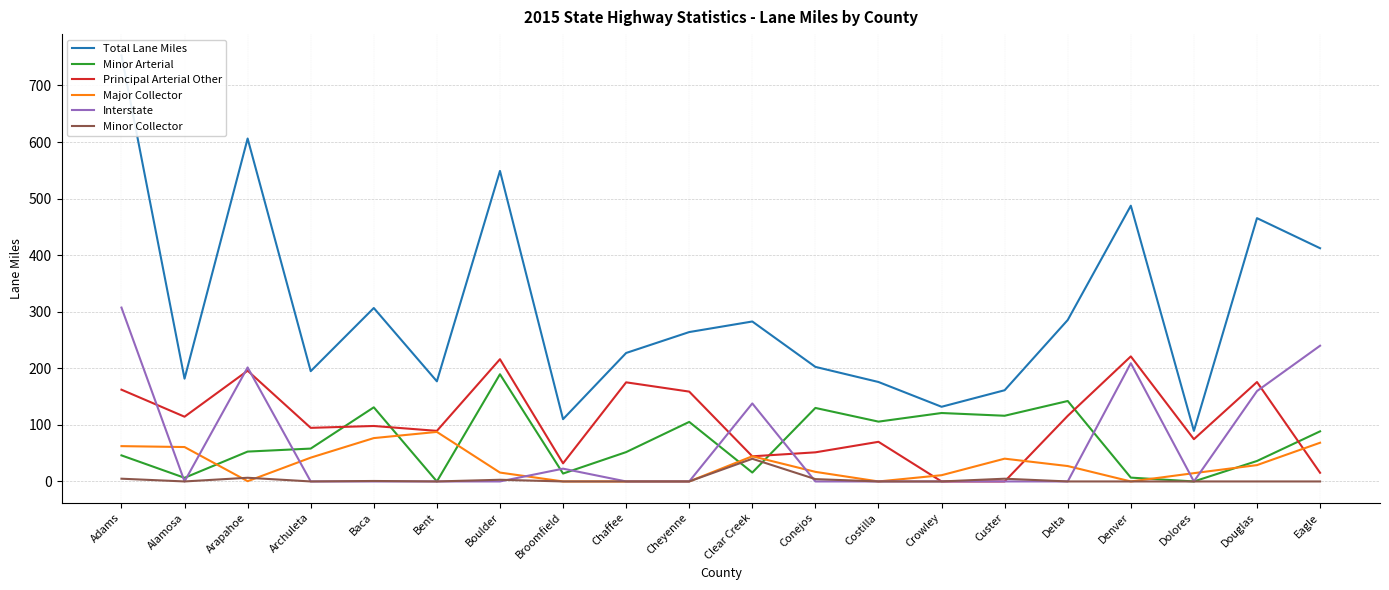

What position from the left is Denver?

17